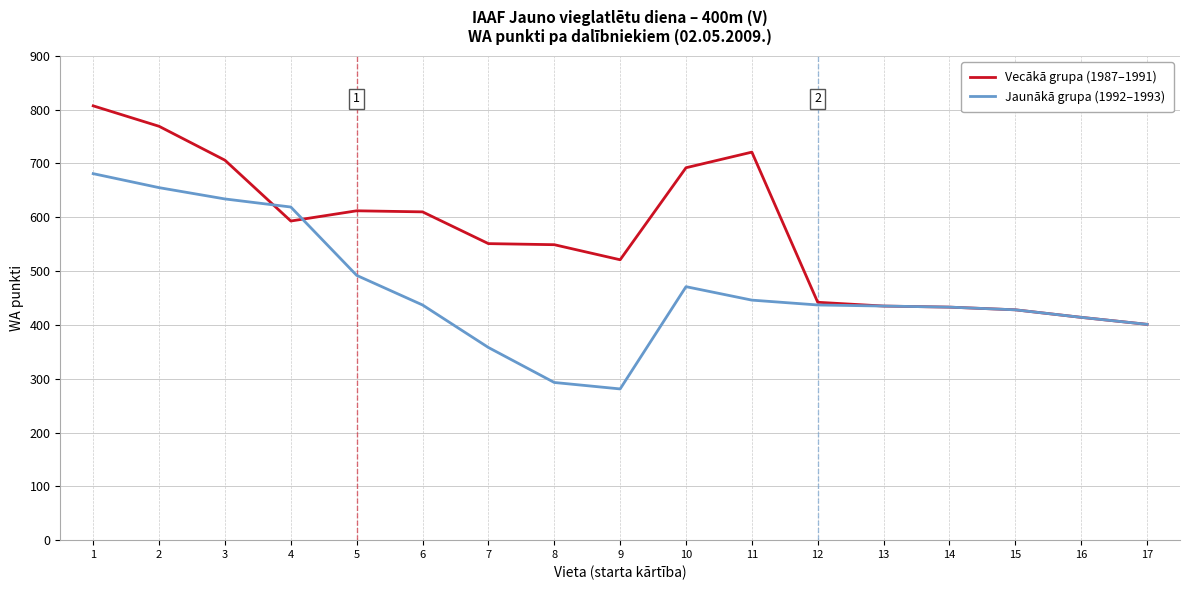

What is the difference between the second highest and minimum values in the Vecākā grupa (1987–1991) series?

368